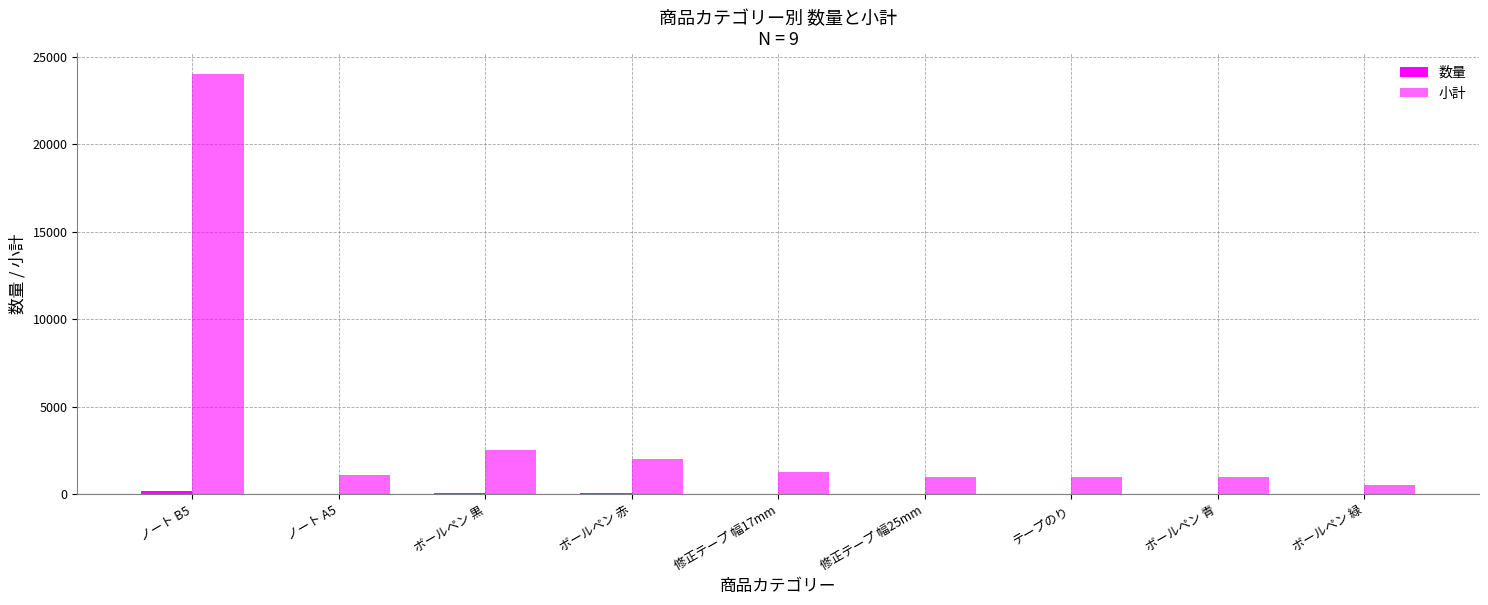

How many categories are shown in the chart?

9